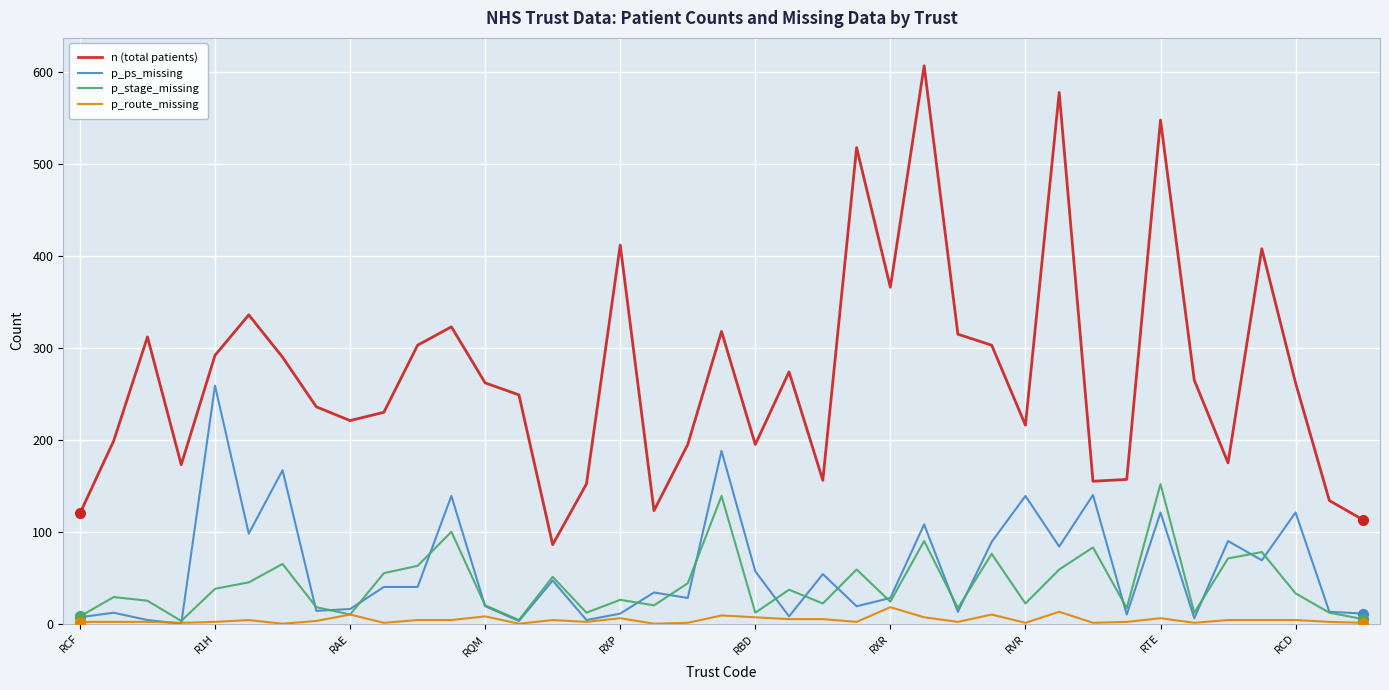

What is the maximum value shown in the chart?

607